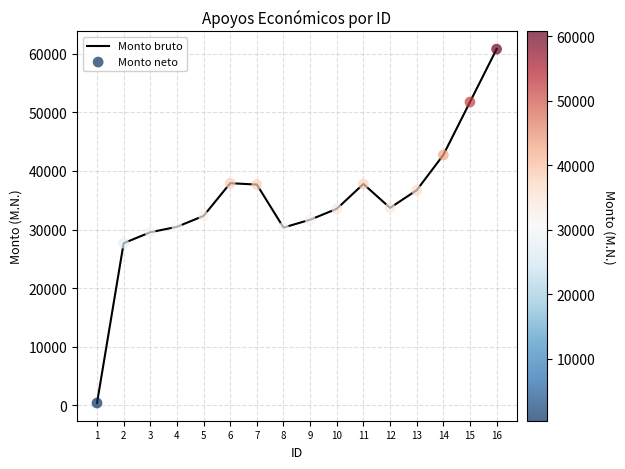

What is the maximum value shown in the chart?

60785.0